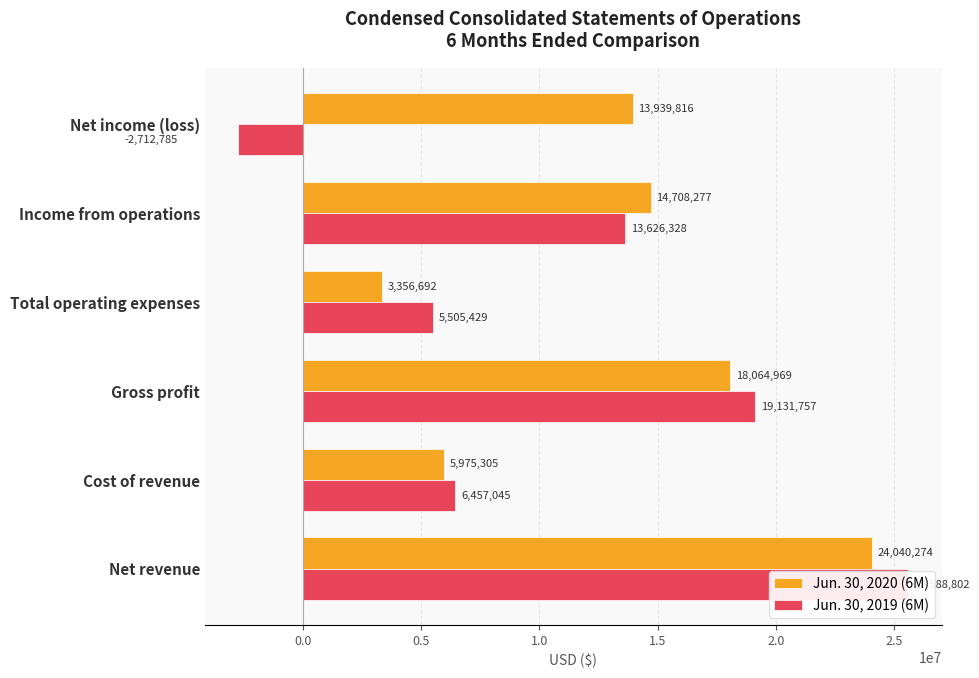

List the series in order of their overall mean, highest first.

Jun. 30, 2020 (6M), Jun. 30, 2019 (6M)